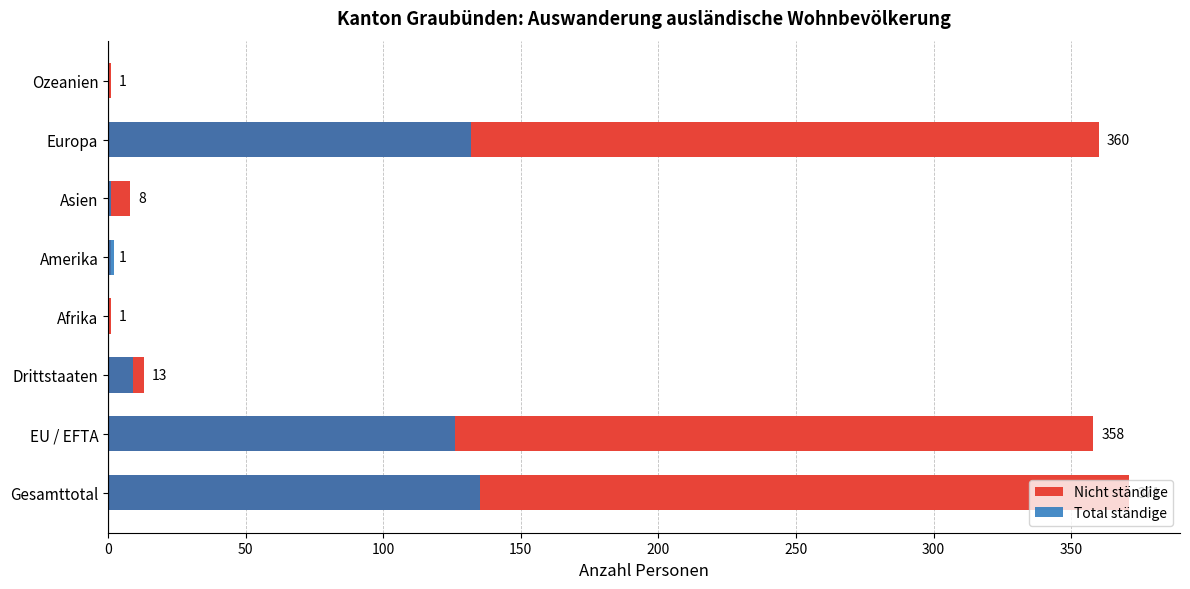

What is the value of the Total ständige bar at the 3rd from the left?

9